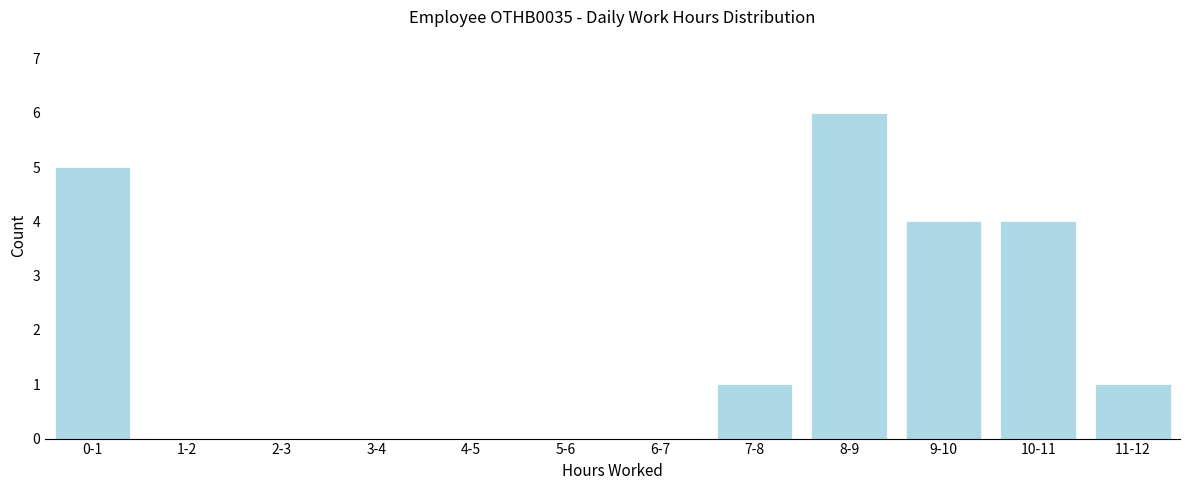

Reading left to right, what are all the values shown in this chart?

0-1=5	1-2=0	2-3=0	3-4=0	4-5=0	5-6=0	6-7=0	7-8=1	8-9=6	9-10=4	10-11=4	11-12=1